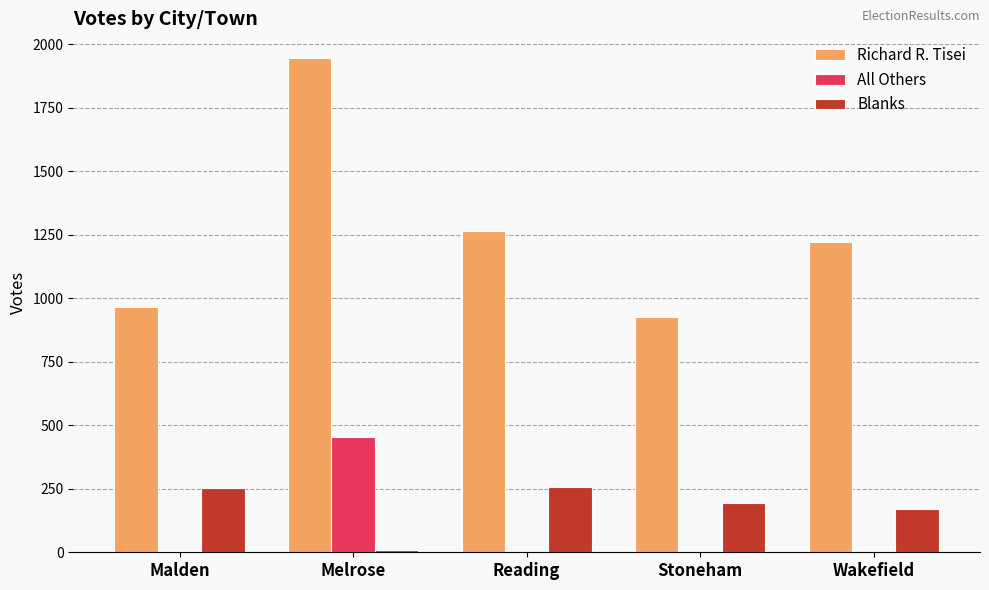

At which category is the sum across all series the highest?

Melrose